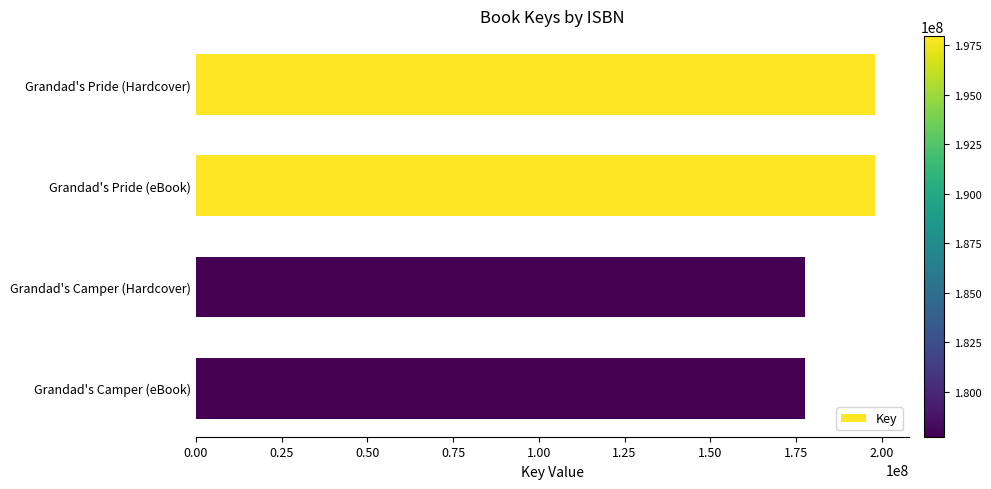

The chart shows a value of 107159470 at Grandad's Pride (eBook). True or false?

False